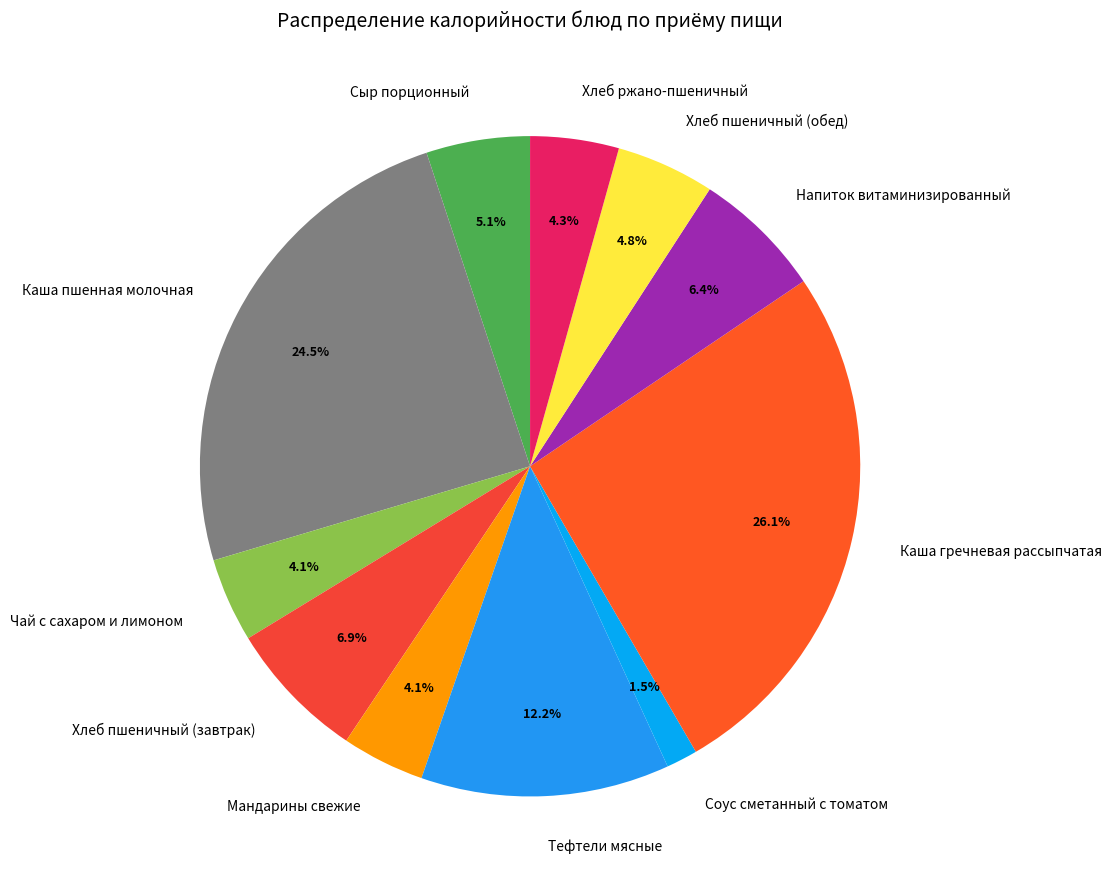

Between Каша пшенная молочная and Каша гречневая рассыпчатая, which is larger?

Каша гречневая рассыпчатая